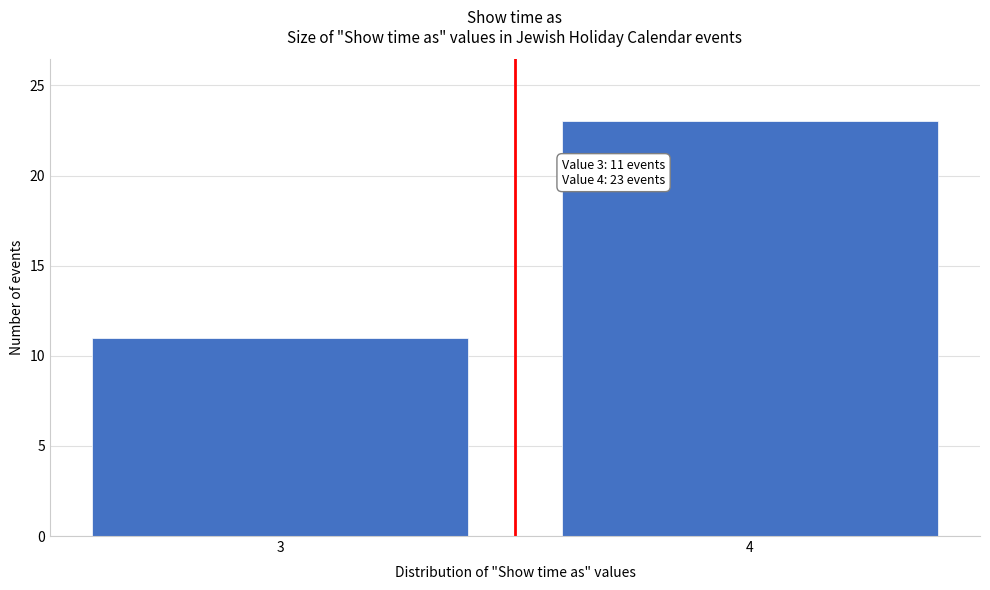

Reading left to right, extract all data points from this chart.

11	23